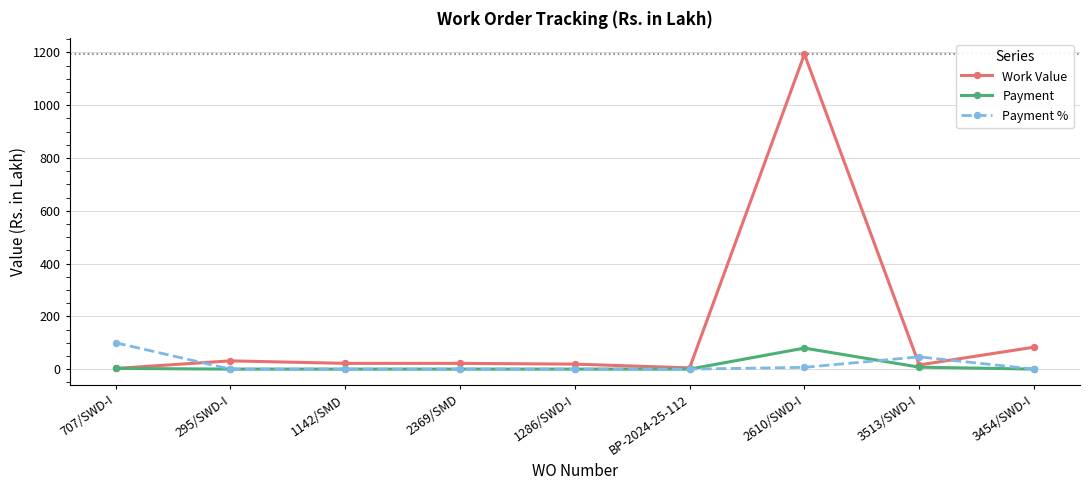

How many distinct data groups are displayed?

3